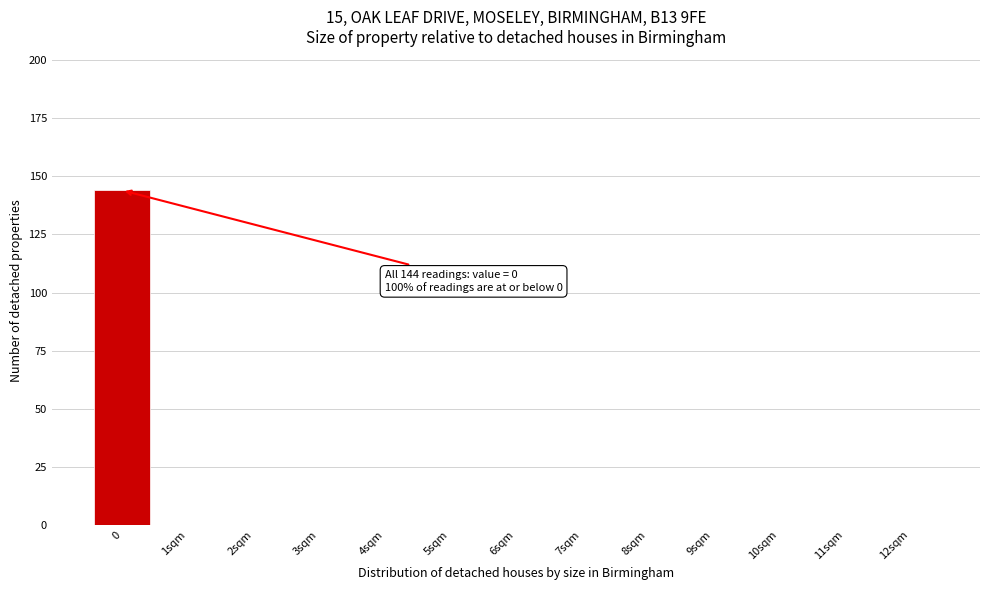

Reading left to right, what are all the values shown in this chart?

0=144	1sqm=0	2sqm=0	3sqm=0	4sqm=0	5sqm=0	6sqm=0	7sqm=0	8sqm=0	9sqm=0	10sqm=0	11sqm=0	12sqm=0